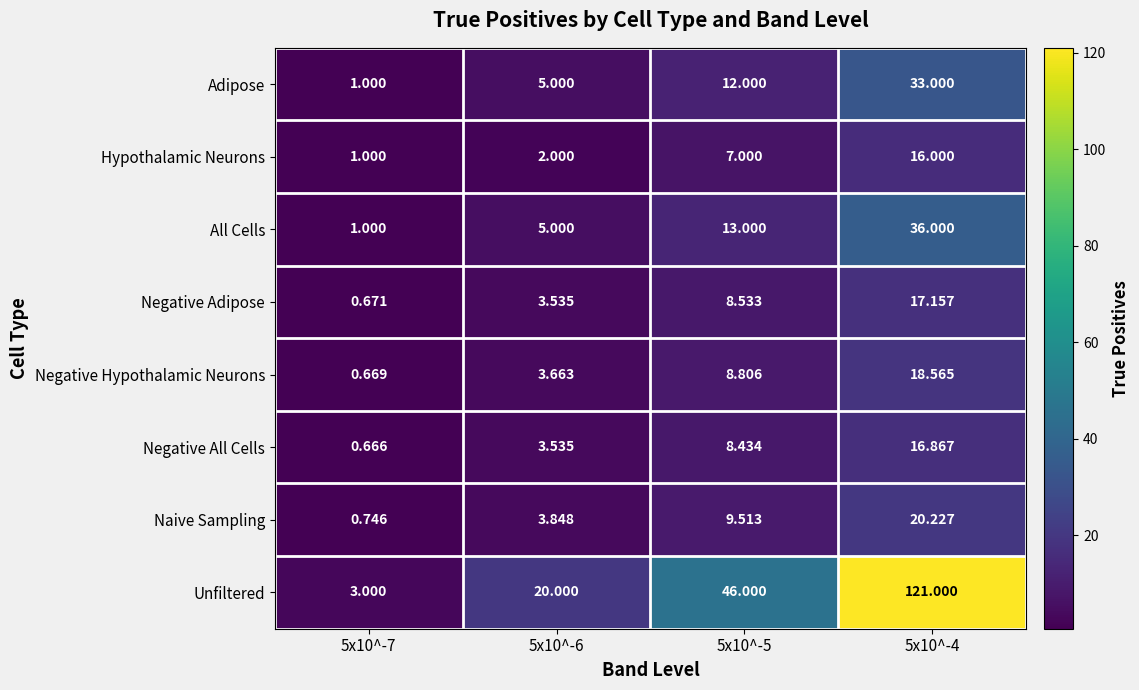

List the series in order of their peak value, highest first.

Unfiltered, All Cells, Adipose, Naive Sampling, Negative Hypothalamic Neurons, Negative Adipose, Negative All Cells, Hypothalamic Neurons